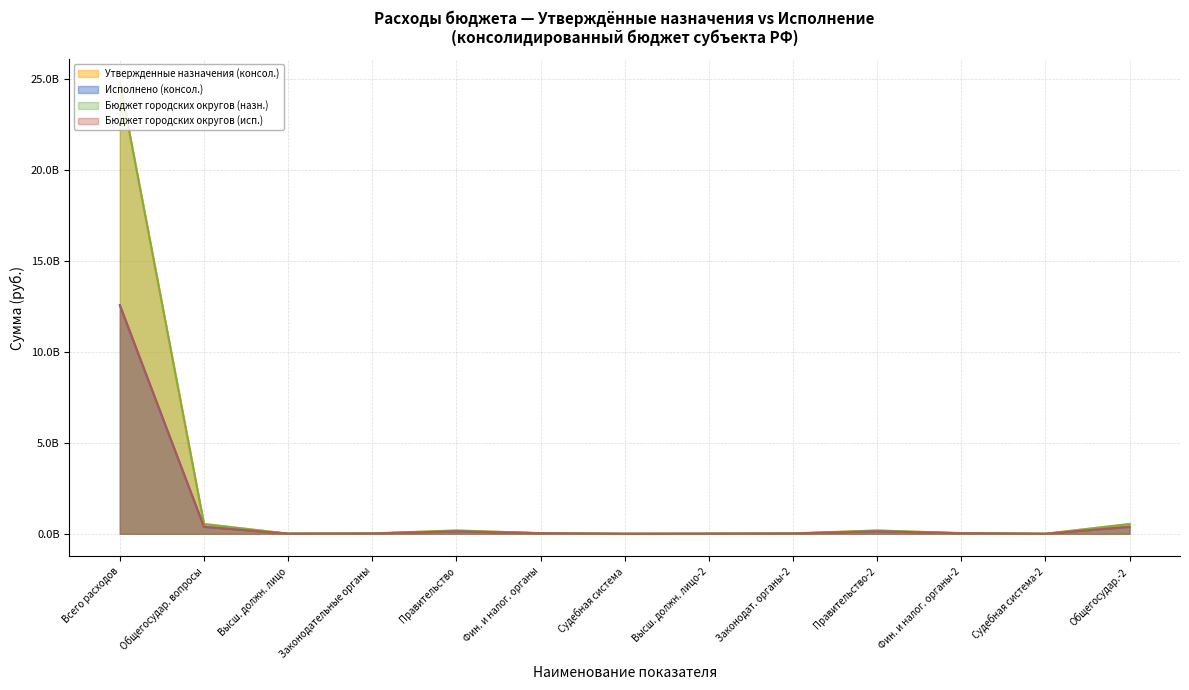

True or false: Исполнено (консол.) and Бюджет городских округов (исп.) cross at least once.

False